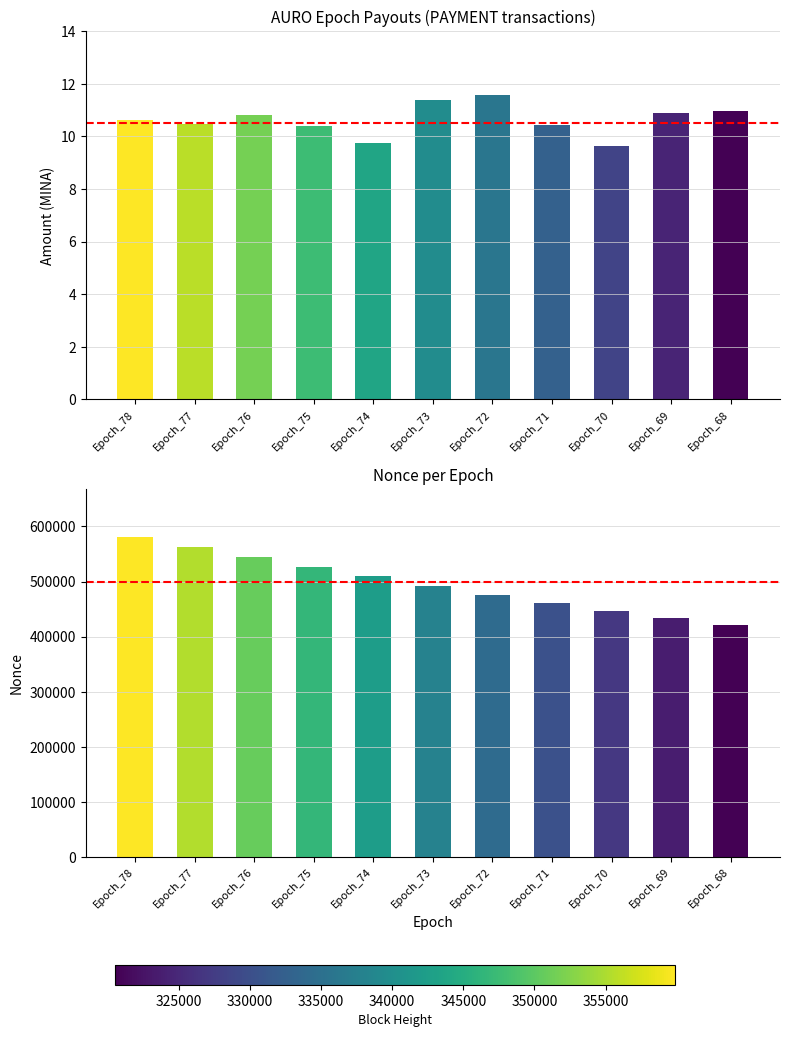

At which label does Nonce first exceed 492114?

Epoch_78